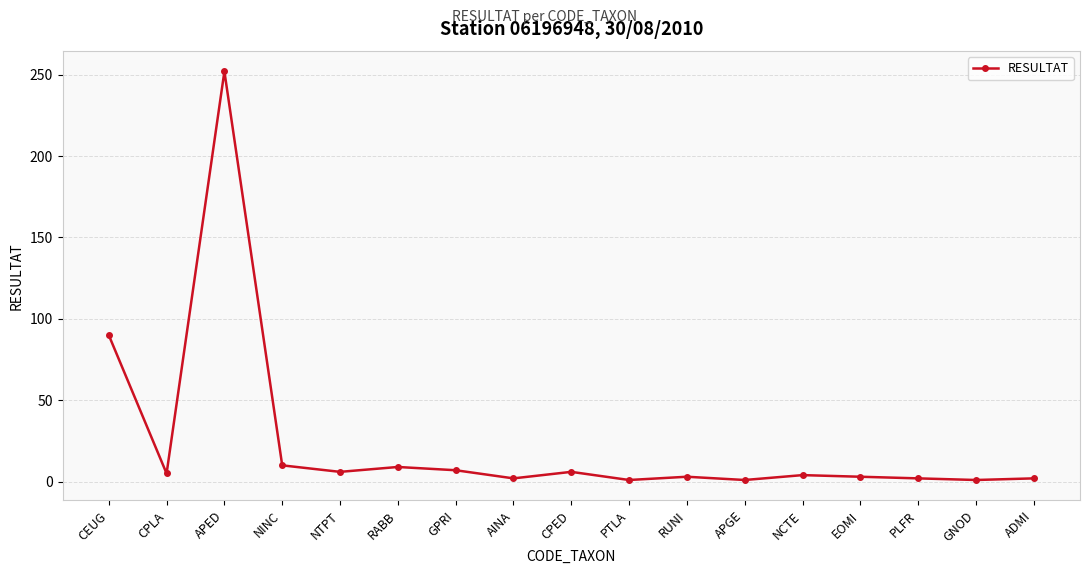

What is the label of the 12th point from the left?

APGE